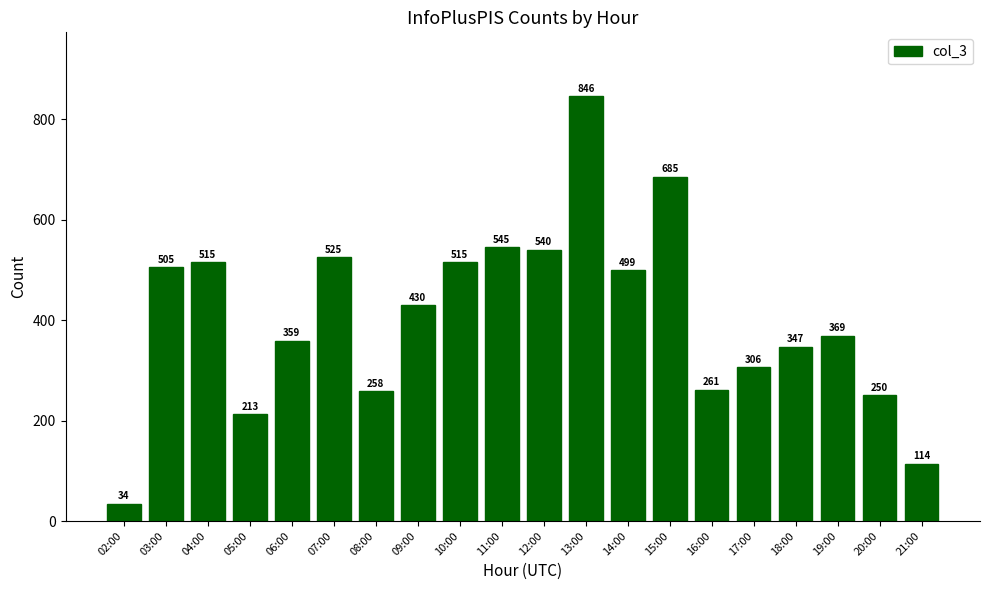

Which label corresponds to the largest value in the chart?

13:00